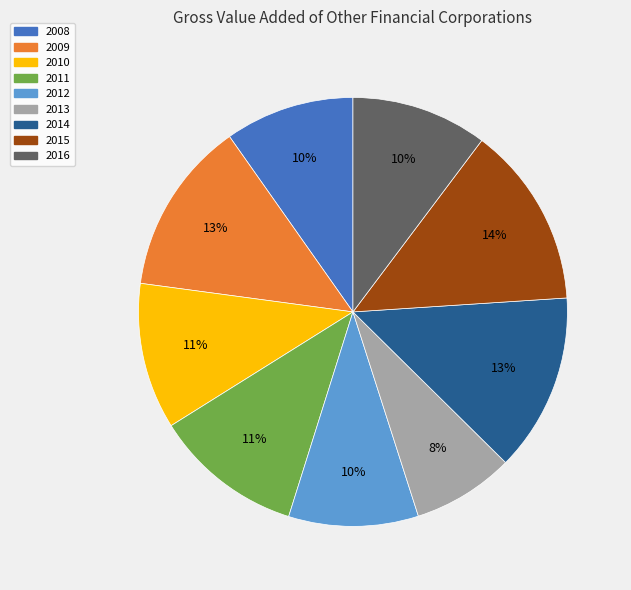

How many segments does this pie chart have?

9